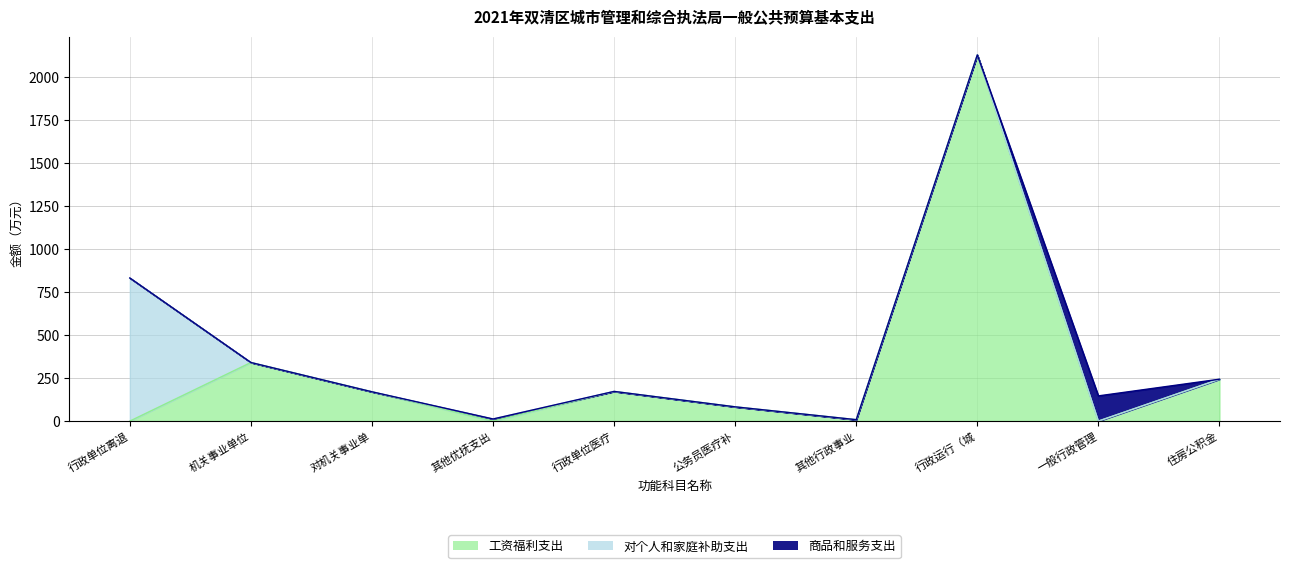

What is the difference between the maximum and minimum values in the 工资福利支出 series?

2131.3